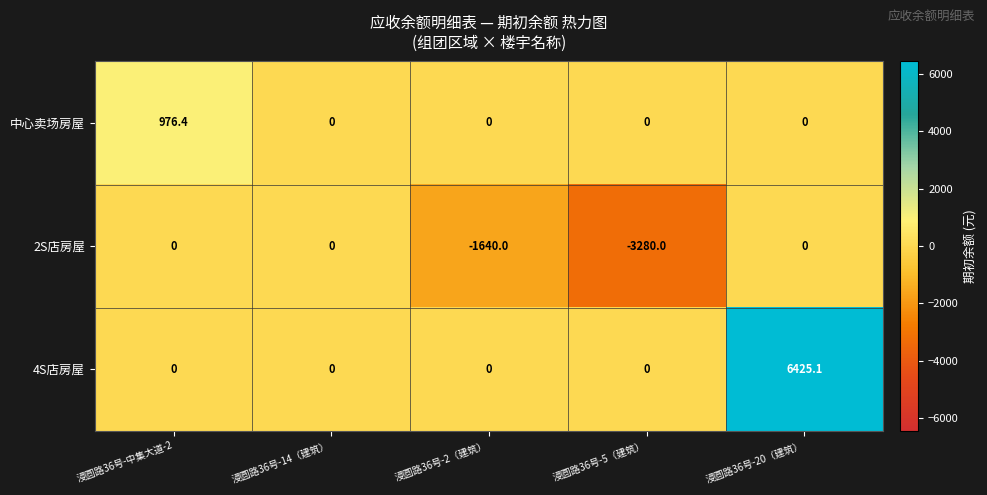

Count the number of categories in the chart.

5